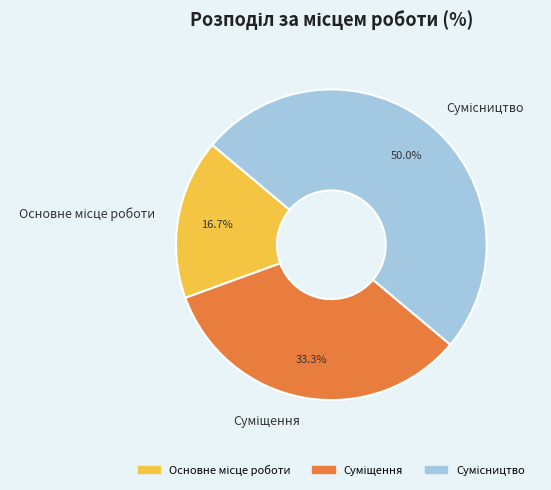

To the nearest percent, what percentage of the pie is Основне місце роботи?

17%